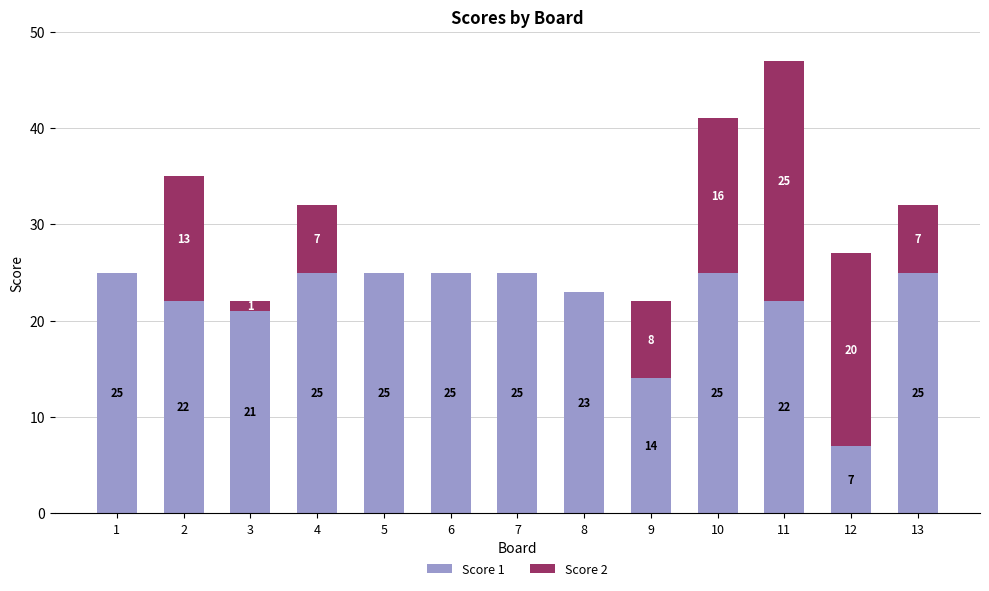

What is the maximum value for Score 1?

25